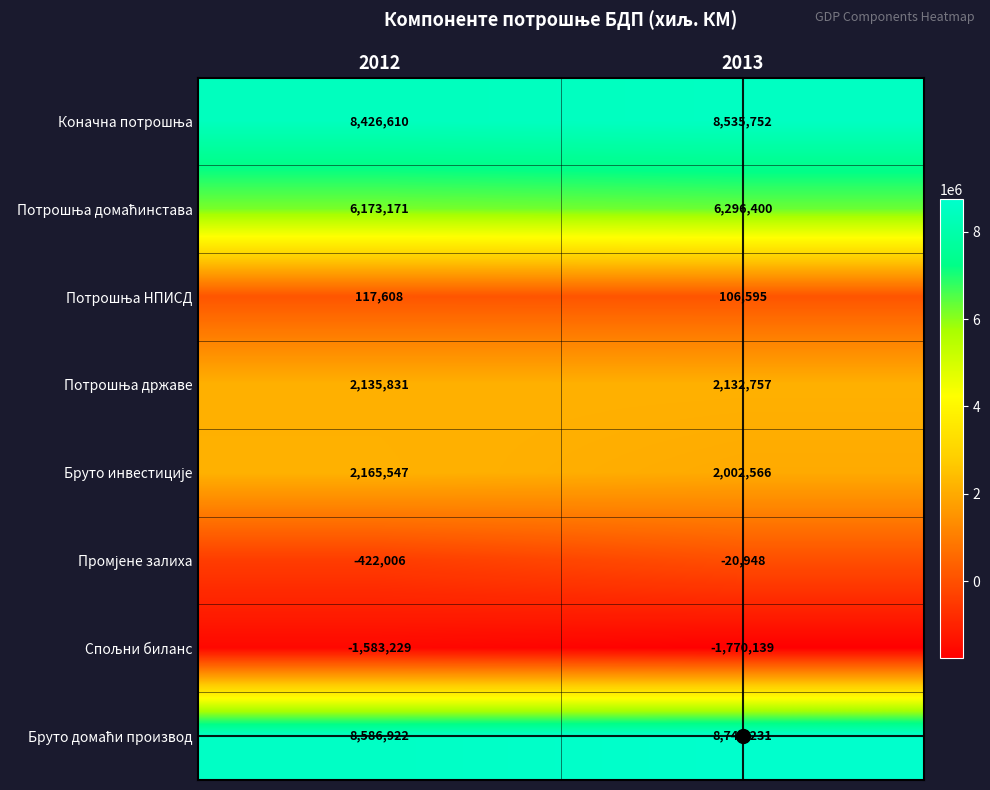

What is the spread (max minus min) of values at 2012?

10170151